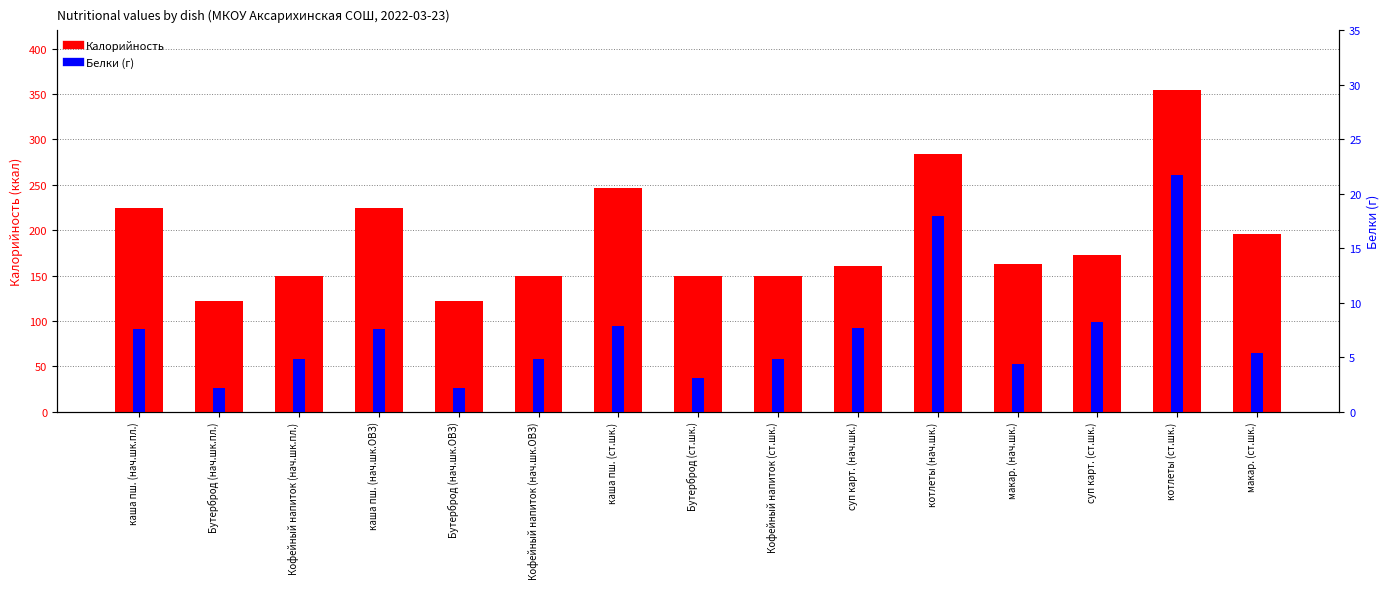

What is the average value of the Белки (г) series?

7.4